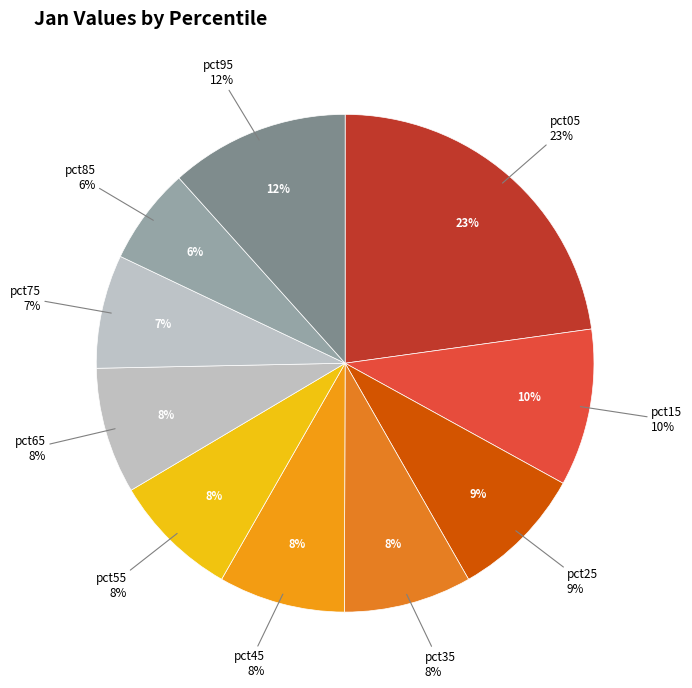

To the nearest percent, what percentage of the pie is pct75?

7%